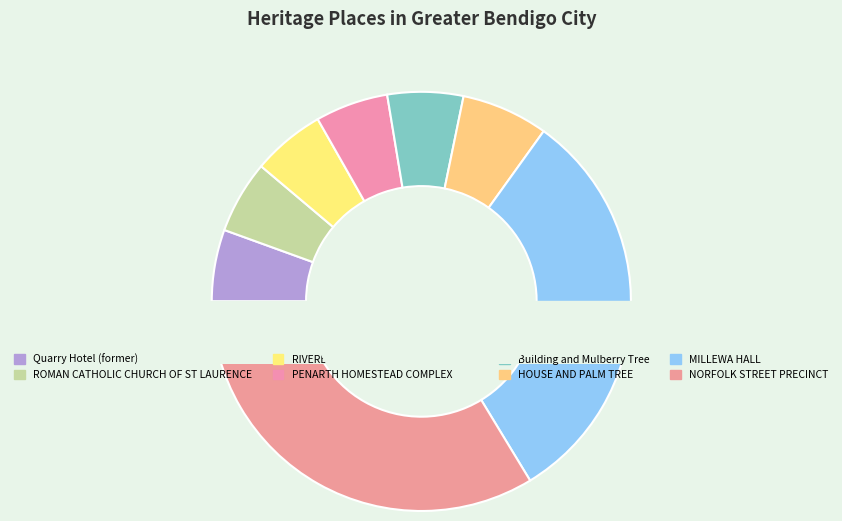

Combined, do MILLEWA HALL and HOUSE AND PALM TREE account for over 50%?

No